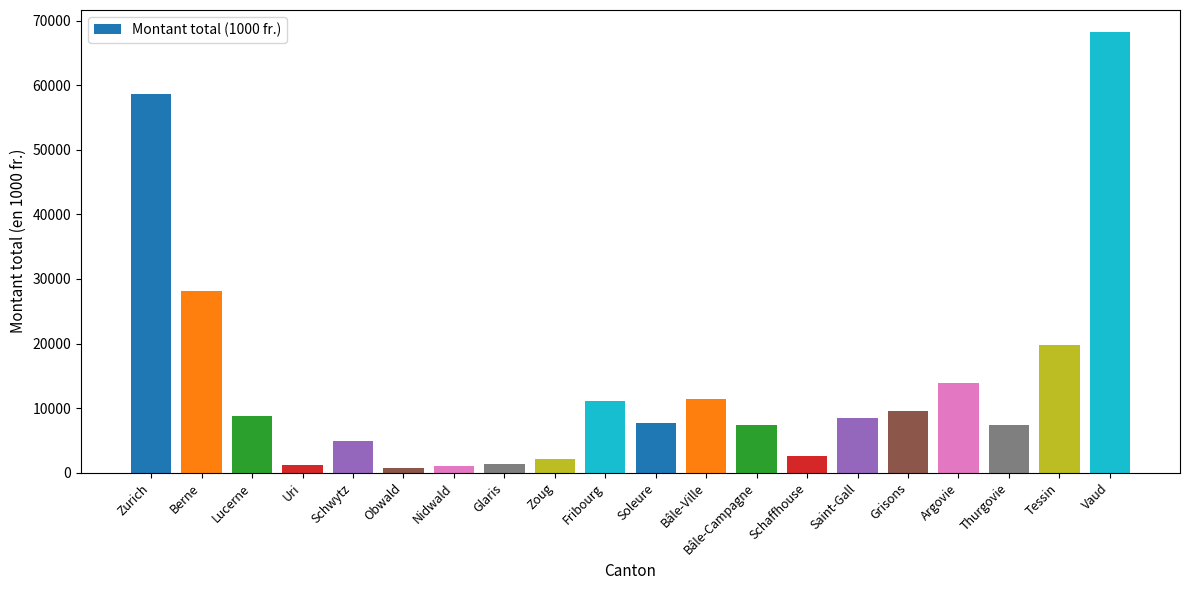

Where does the data first go above 8483?

Zurich